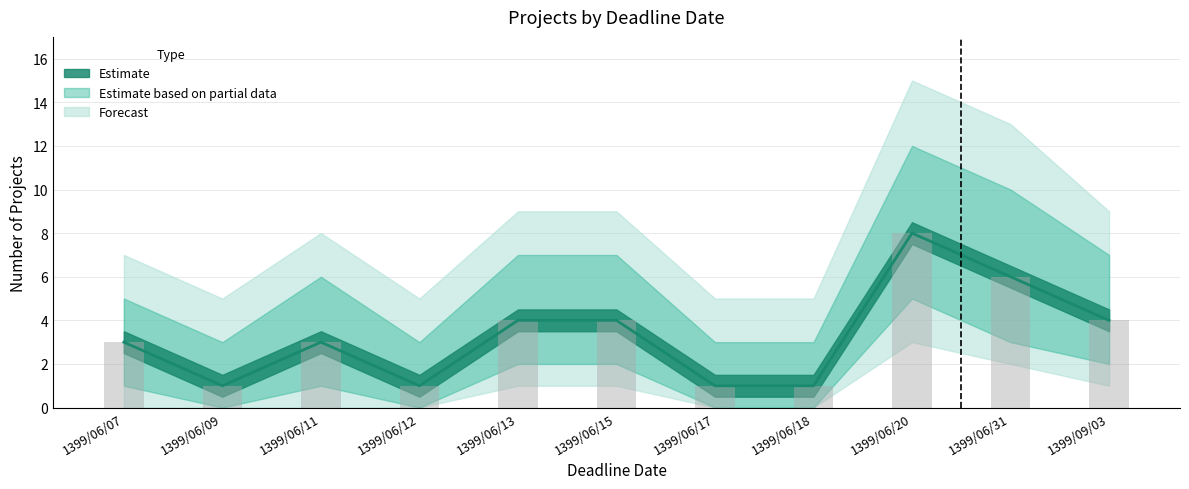

Which category has the highest value across all series?

1399/06/20